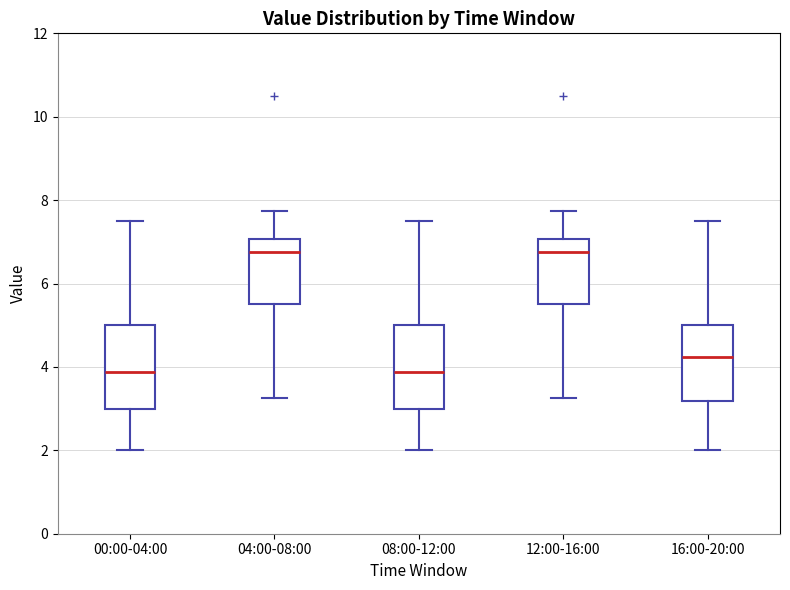

Where is the upper edge of the box for 12:00-16:00 on the y-axis? The values are not printed on the chart, so give them approximately, as read against the axis.

7.0